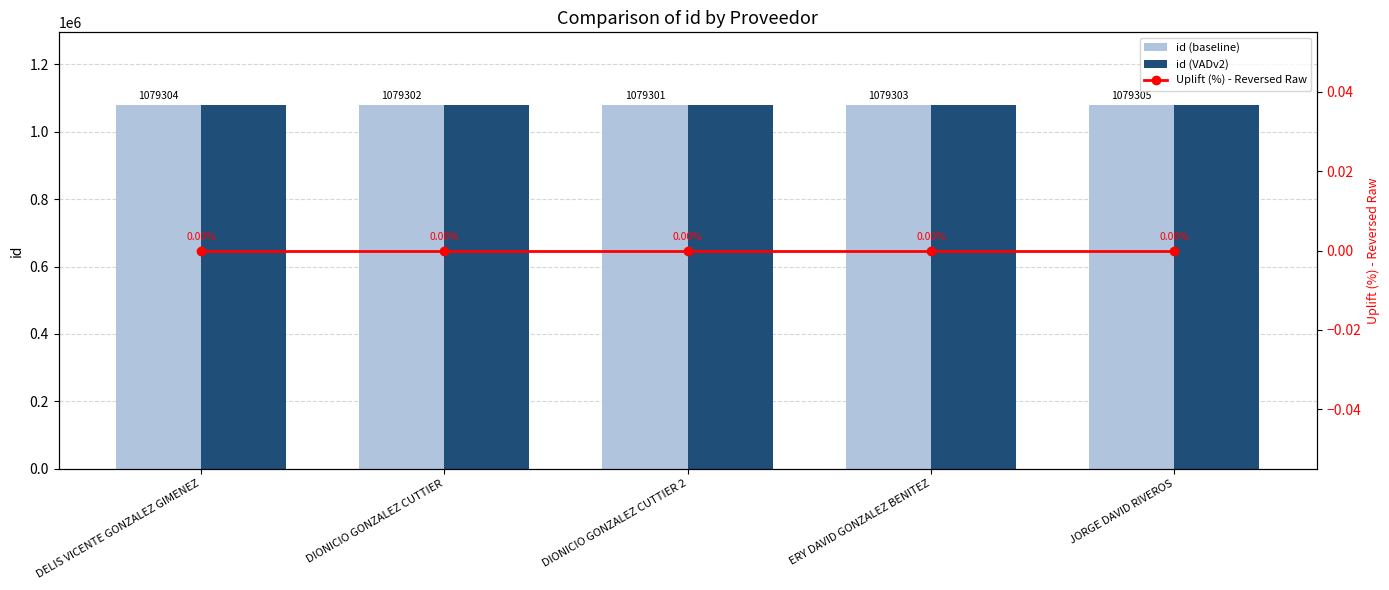

What is the total value across all series at JORGE DAVID RIVEROS?

2158610